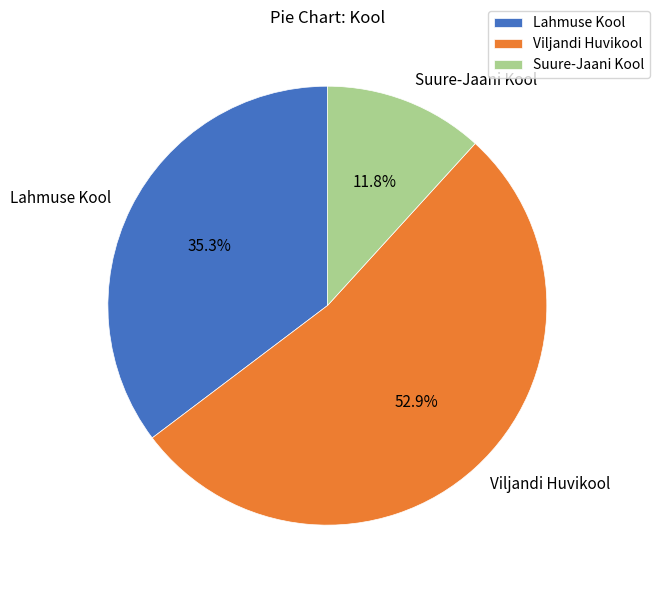

To the nearest percent, what portion does Lahmuse Kool represent?

35%